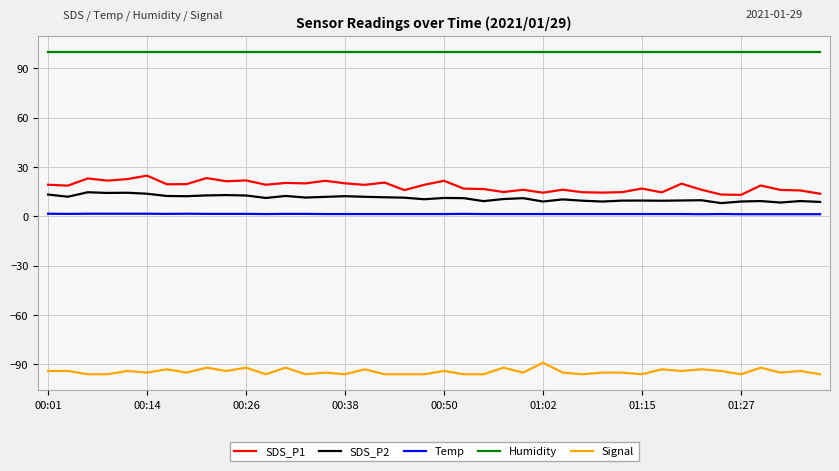

Which series has the widest spread of values?

SDS_P1